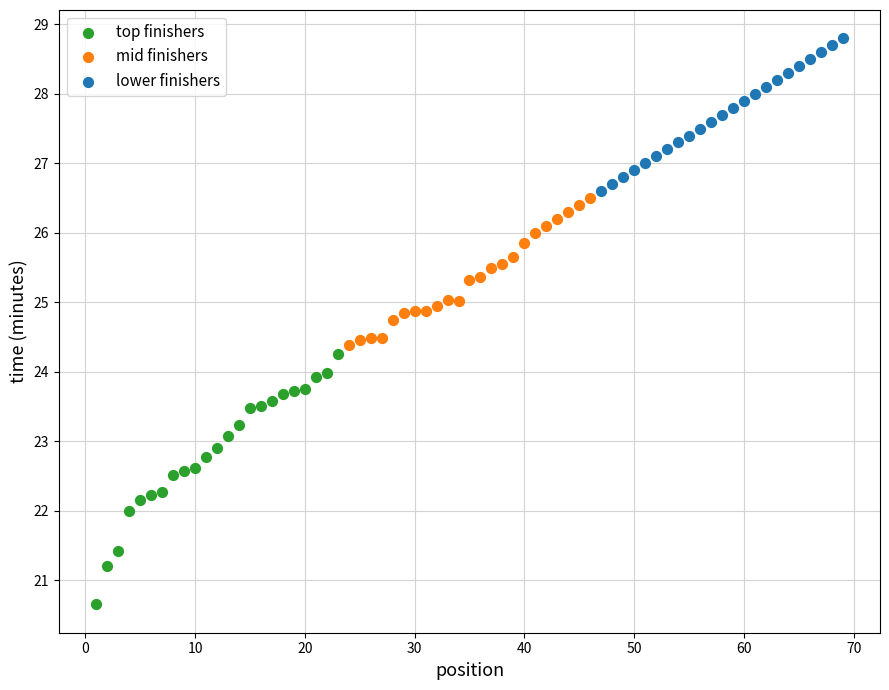

Which series contains the highest Y value?

lower finishers